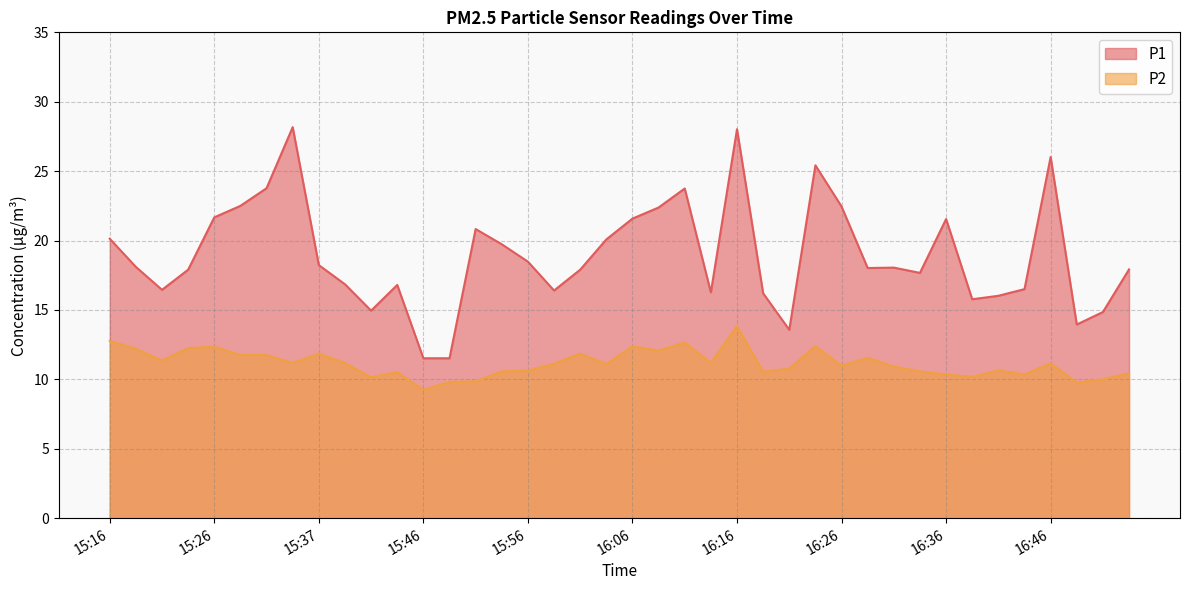

List the labels in order of P1 value, smallest first.

15:46, 15:49, 16:21, 16:48, 16:51, 15:41, 16:38, 16:41, 16:18, 16:13, 15:59, 15:21, 16:43, 15:44, 15:39, 16:33, 15:24, 16:01, 16:53, 16:28, 16:31, 15:19, 15:37, 15:56, 15:54, 16:04, 15:16, 15:51, 16:36, 16:06, 15:26, 16:08, 16:26, 15:29, 16:11, 15:31, 16:23, 16:46, 16:16, 15:34